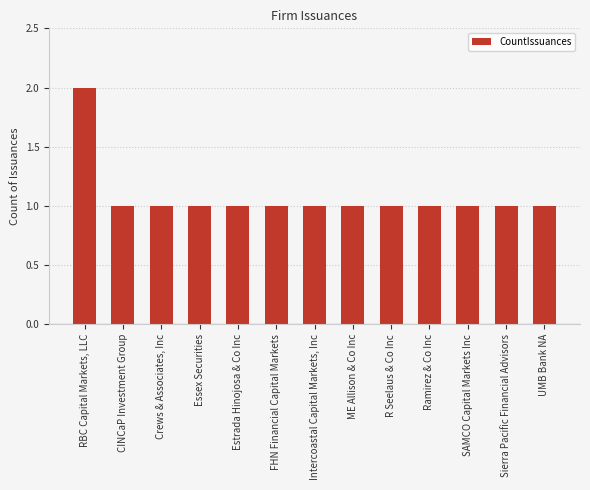

At which category does the chart reach its peak across all series?

RBC Capital Markets, LLC